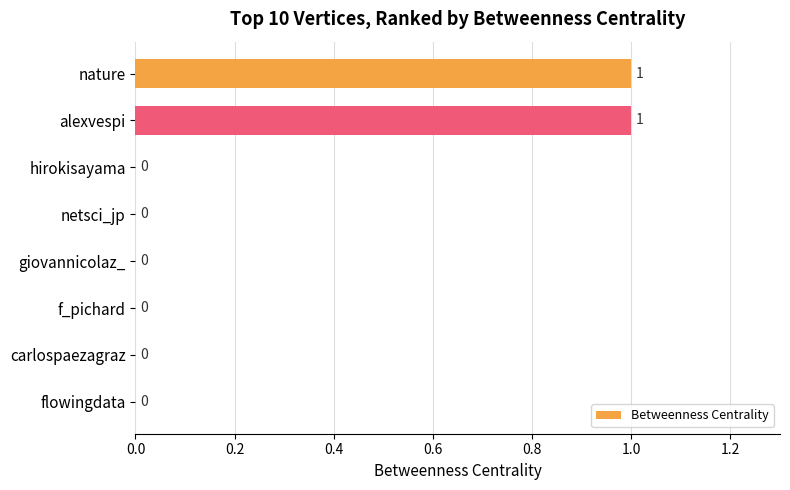

Count the values in the range 0 to 1.

8